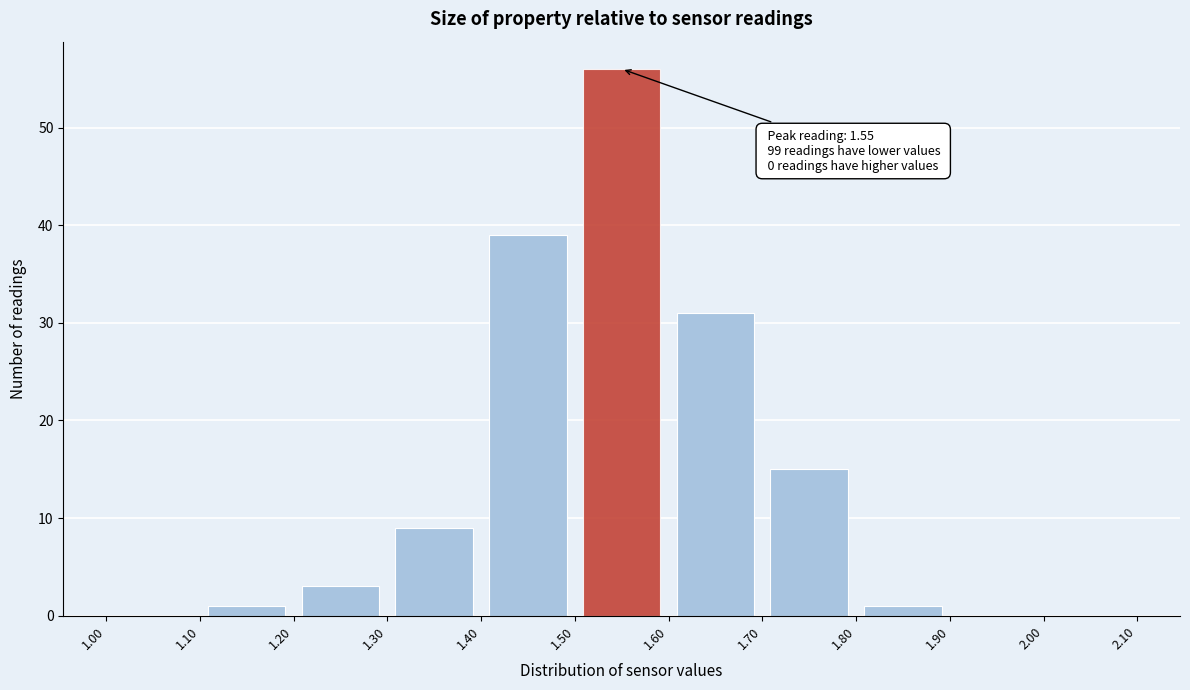

Over which range of the x-axis is the bar tallest?

1.50 to 1.60